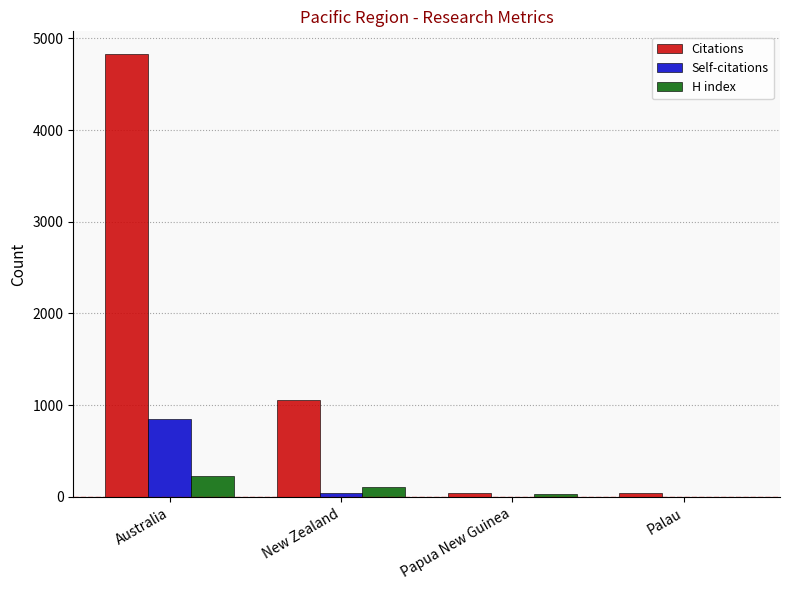

What value does the Citations series have at Australia?

4834